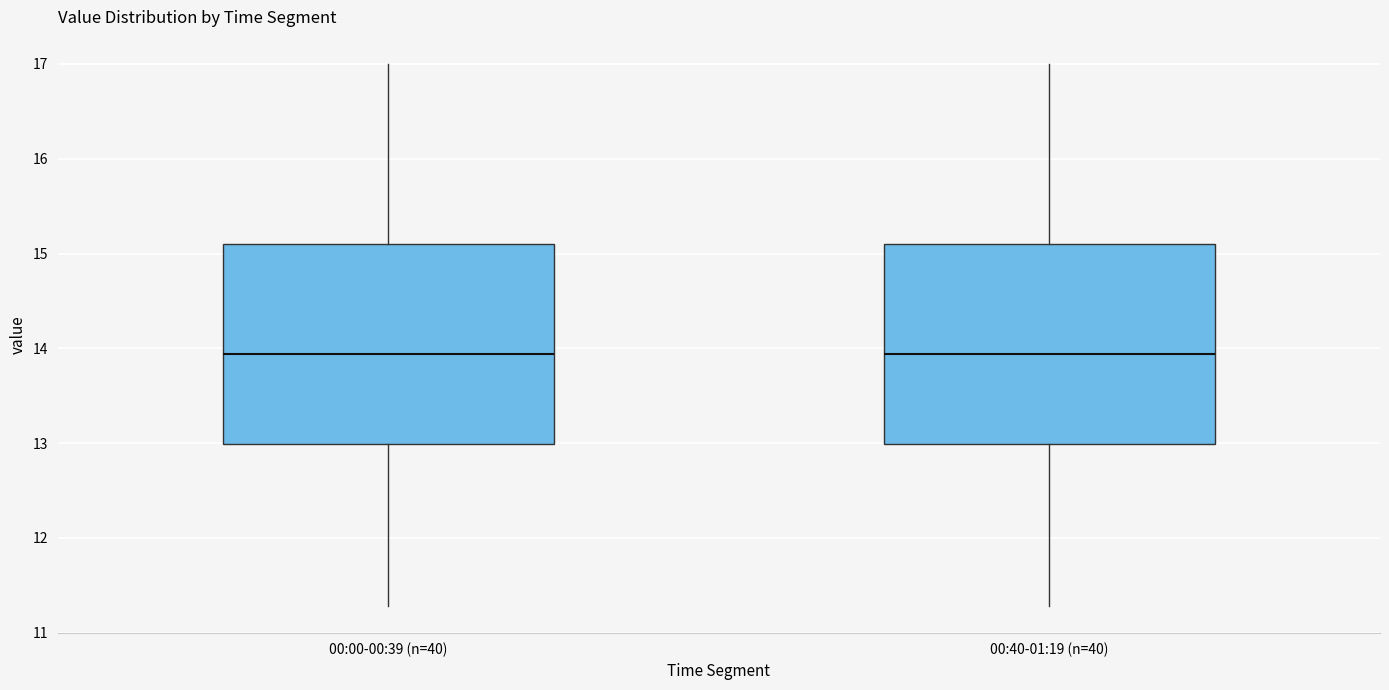

Reading left to right, transcribe this box plot: for each box, give where its median line is, the range the box spans, and where its two whiskers end, as read against the y-axis. The values are not printed on the chart, so give them approximately, as read against the axis.

00:00-00:39 (n=40): median 13.9, box 13.0 to 15.1, whiskers 11.3 to 17.0
00:40-01:19 (n=40): median 13.9, box 13.0 to 15.1, whiskers 11.3 to 17.0